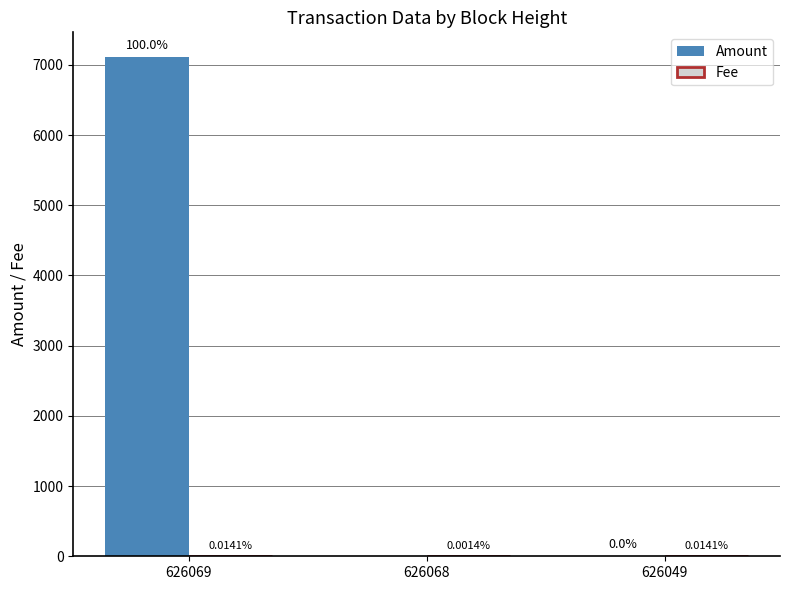

What is the difference between the Amount values at 626068 and 626049?

1.0